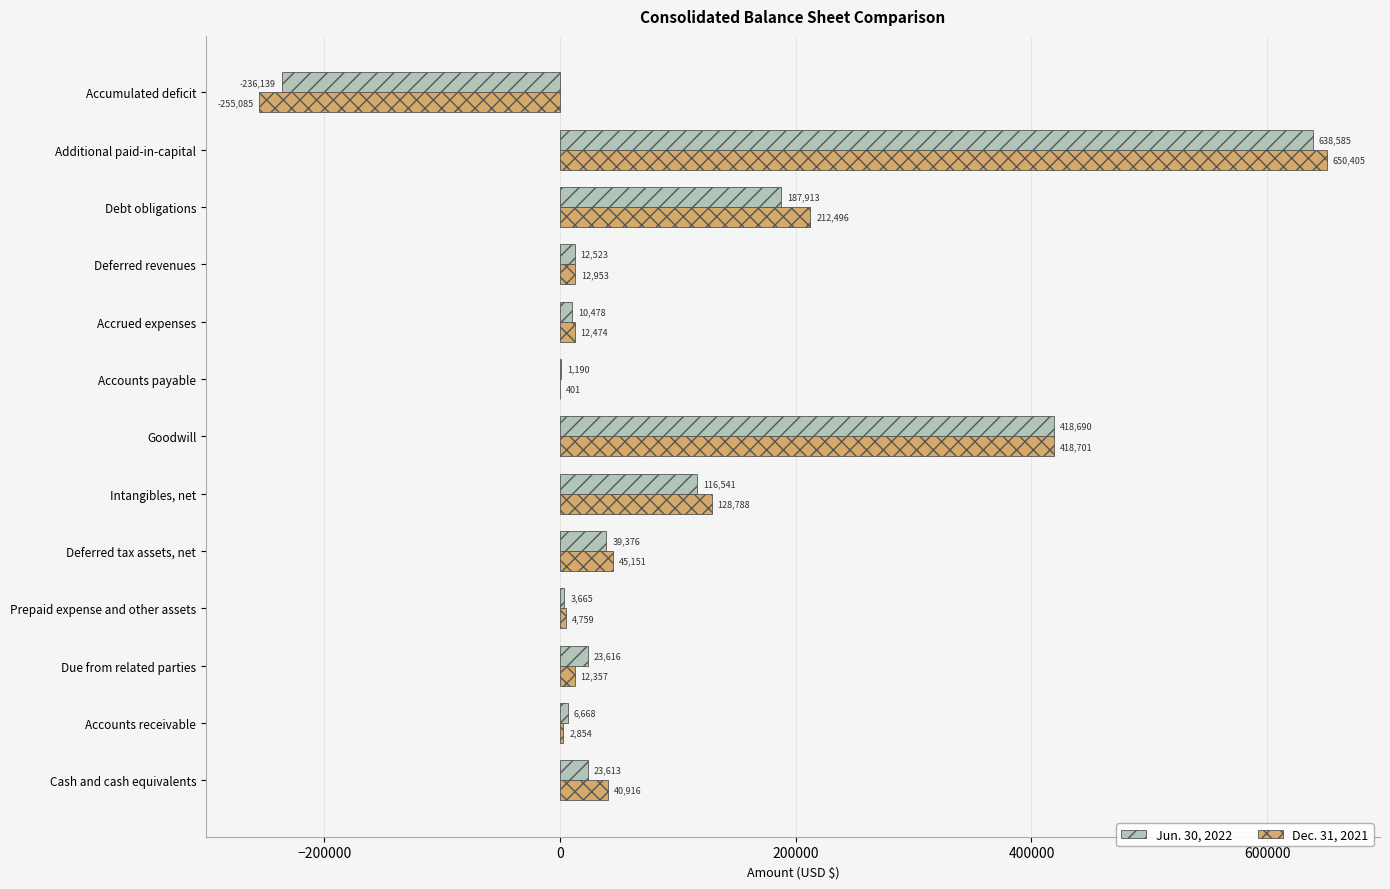

At which category is the sum across all series the highest?

Additional paid-in-capital